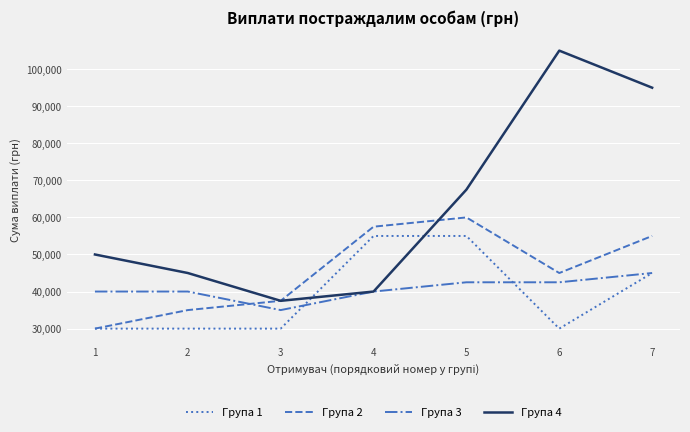

Where do Група 1 and Група 4 first cross each other?

3 and 4